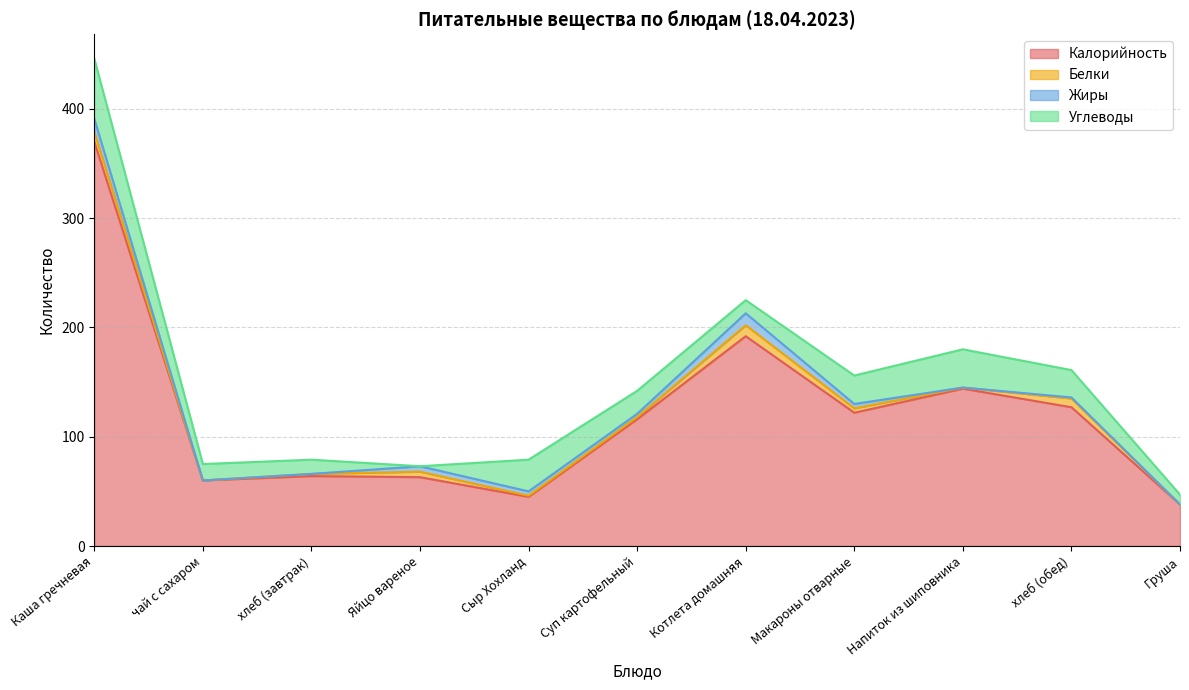

What position from the left is хлеб (завтрак)?

3